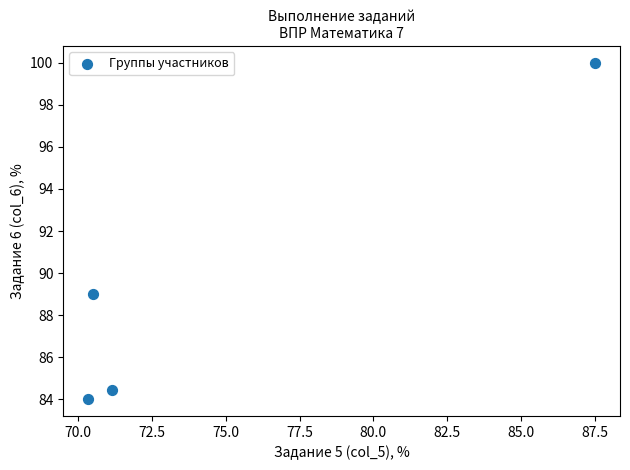

What Y value in the scatter plot is closest to 92?

89.0